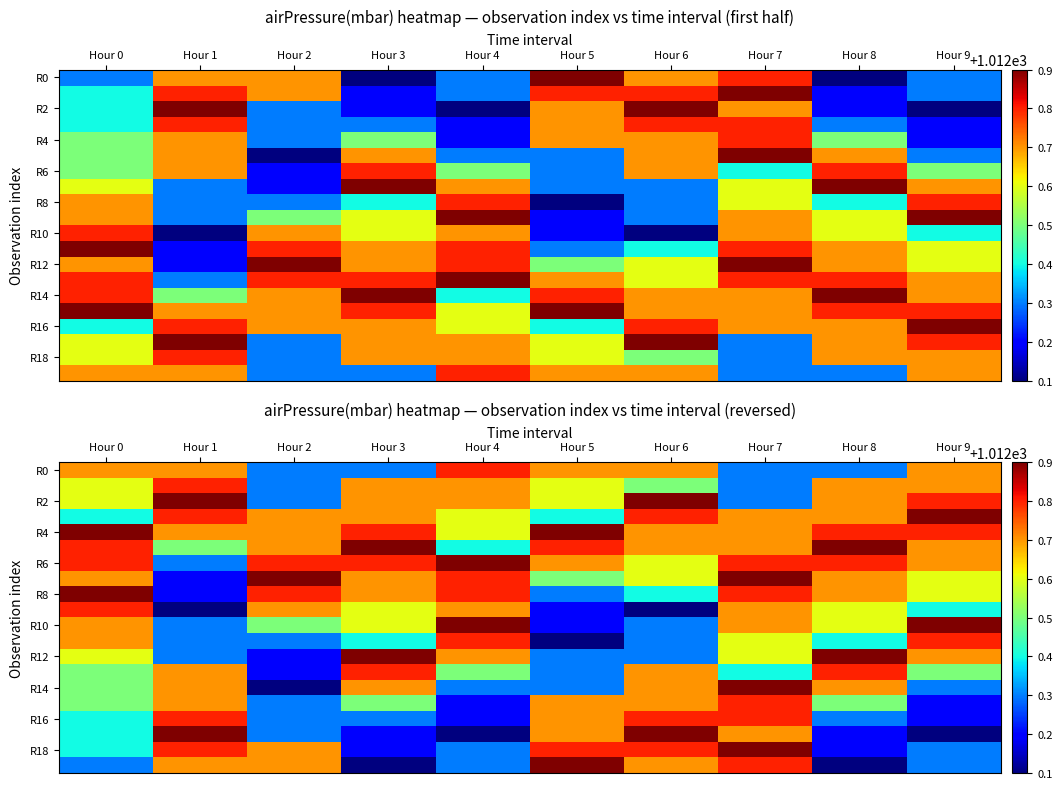

Between Hour 6 and Hour 5, which is larger?

Hour 6